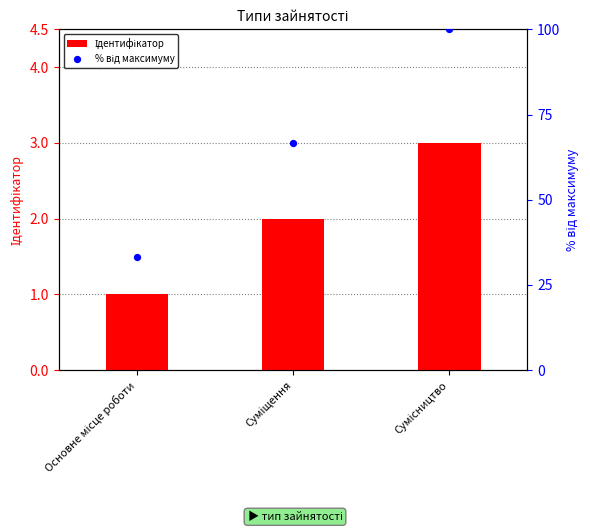

What are all the series names shown in the legend?

Ідентифікатор, % від максимуму